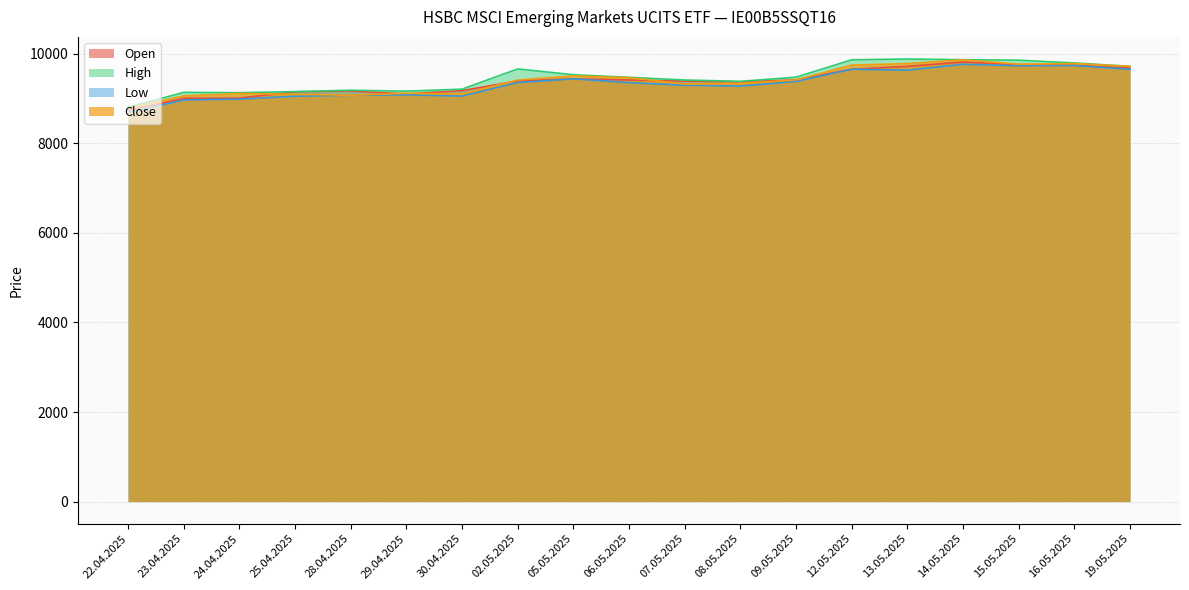

Reading right to left, what are all the values shown in this chart?

Open: 19.05.2025=9679	16.05.2025=9744	15.05.2025=9758	14.05.2025=9814	13.05.2025=9717	12.05.2025=9653	09.05.2025=9417	08.05.2025=9372	07.05.2025=9389	06.05.2025=9413	05.05.2025=9439	02.05.2025=9393	30.04.2025=9176	29.04.2025=9101	28.04.2025=9167	25.04.2025=9150	24.04.2025=9010	23.04.2025=9004	22.04.2025=8730
High: 19.05.2025=9719	16.05.2025=9794	15.05.2025=9856	14.05.2025=9867	13.05.2025=9882	12.05.2025=9864	09.05.2025=9476	08.05.2025=9384	07.05.2025=9413	06.05.2025=9473	05.05.2025=9531	02.05.2025=9661	30.04.2025=9209	29.04.2025=9164	28.04.2025=9185	25.04.2025=9154	24.04.2025=9131	23.04.2025=9137	22.04.2025=8805
Low: 19.05.2025=9651	16.05.2025=9738	15.05.2025=9731	14.05.2025=9765	13.05.2025=9633	12.05.2025=9653	09.05.2025=9382	08.05.2025=9278	07.05.2025=9296	06.05.2025=9355	05.05.2025=9439	02.05.2025=9358	30.04.2025=9054	29.04.2025=9082	28.04.2025=9073	25.04.2025=9052	24.04.2025=8986	23.04.2025=8968	22.04.2025=8690
Close: 19.05.2025=9719	16.05.2025=9780	15.05.2025=9766	14.05.2025=9865	13.05.2025=9780	12.05.2025=9746	09.05.2025=9415	08.05.2025=9338	07.05.2025=9325	06.05.2025=9464	05.05.2025=9506	02.05.2025=9412	30.04.2025=9099	29.04.2025=9118	28.04.2025=9074	25.04.2025=9093	24.04.2025=9113	23.04.2025=9059	22.04.2025=8789